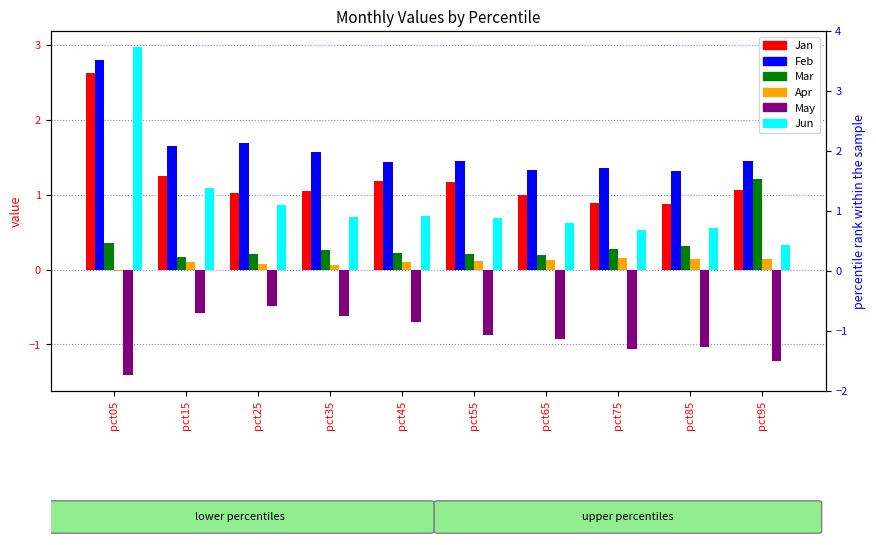

How many data points does each series have?

10